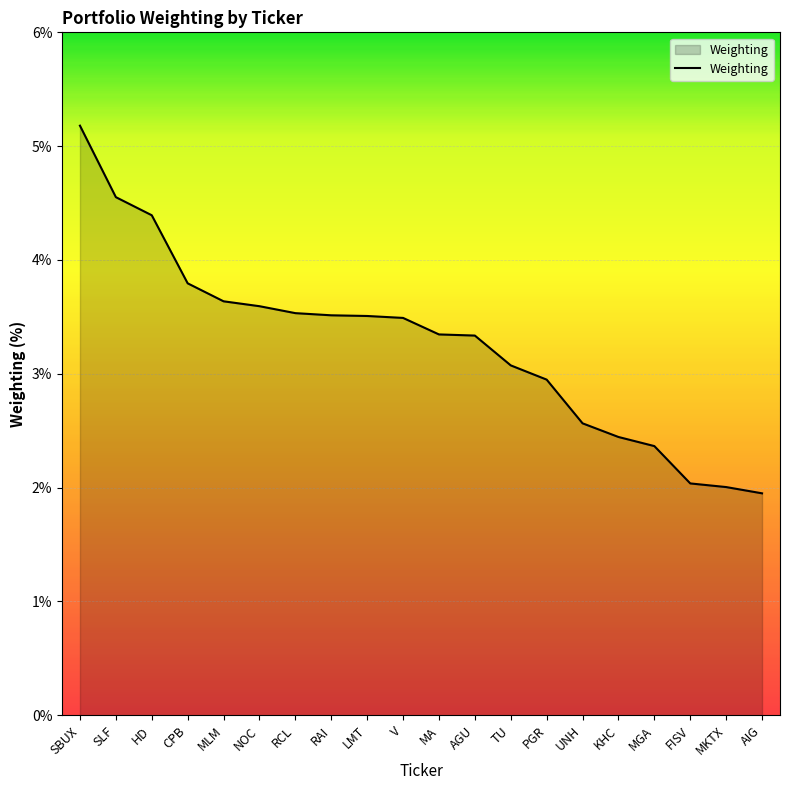

True or false: the data shows 4.6 at SLF.

True